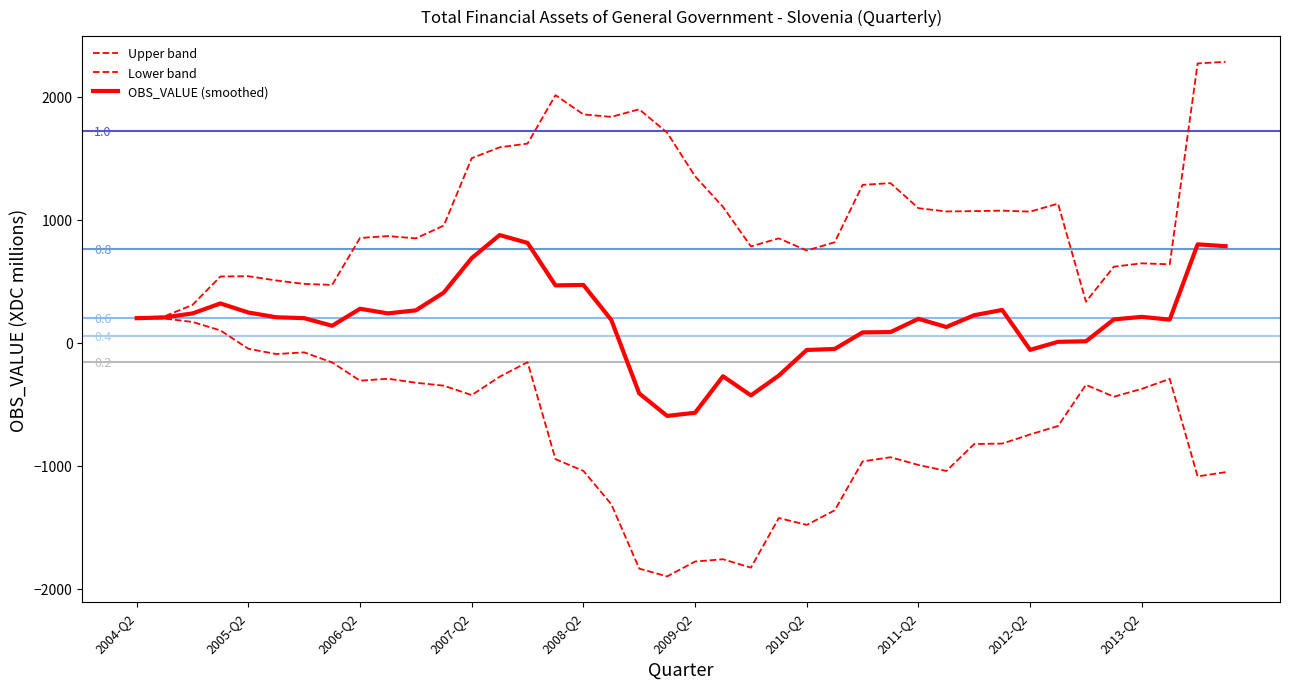

How many values in the OBS_VALUE (smoothed) series are below 201?

19